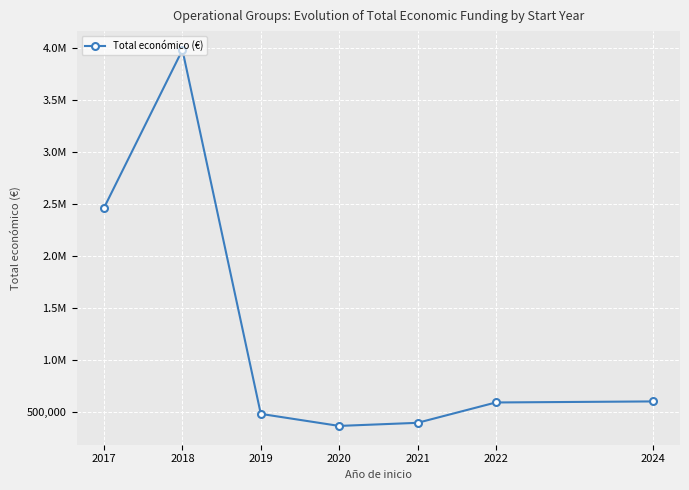

What is the value of the 2nd point from the left?

3984067.6